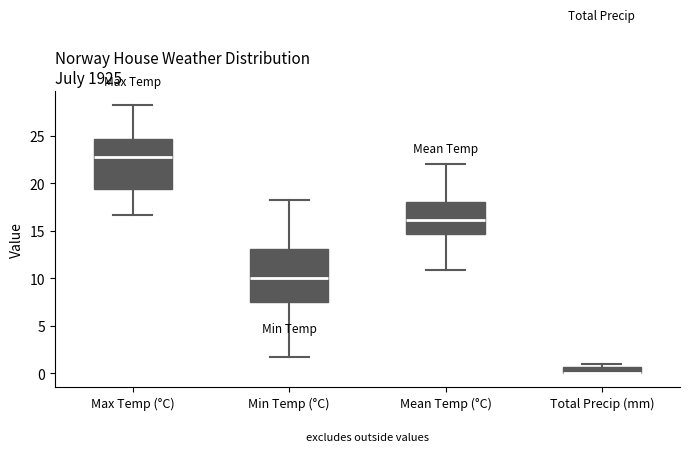

Where is the upper edge of the box for Min Temp (°C) on the y-axis? The values are not printed on the chart, so give them approximately, as read against the axis.

13.0